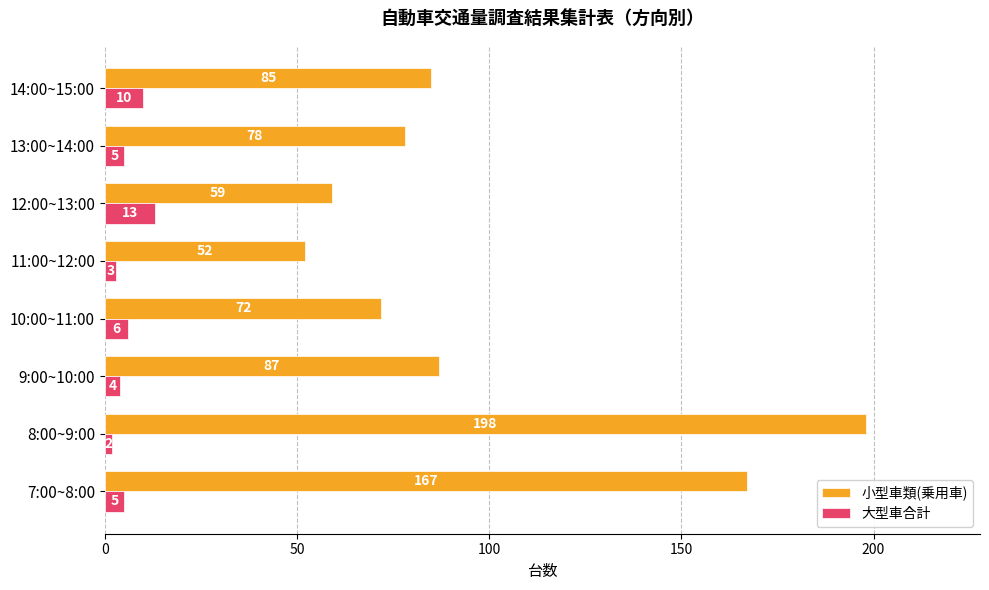

What is the sum of the 大型車合計 values at 11:00~12:00 and 14:00~15:00?

13